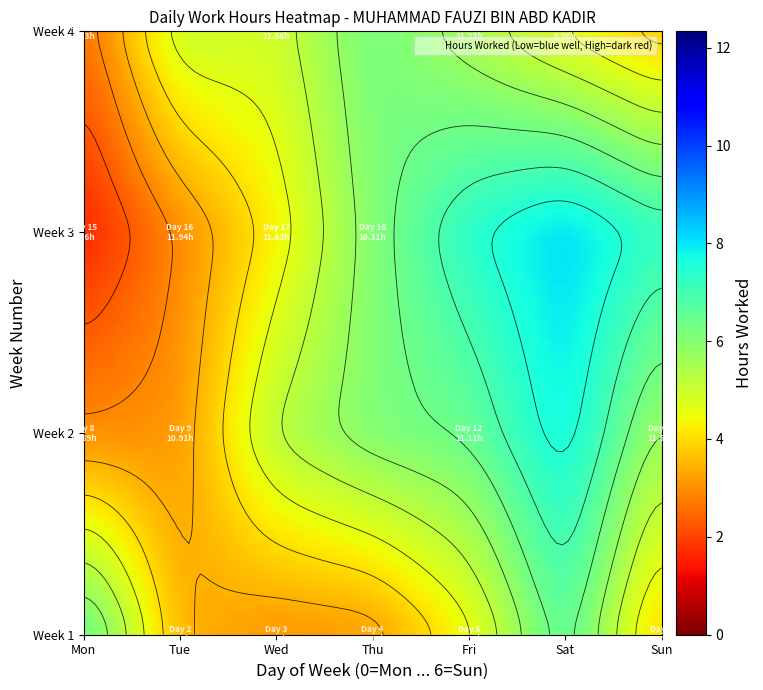

What is the ratio of the value at 3 to the value at 5?

1.0